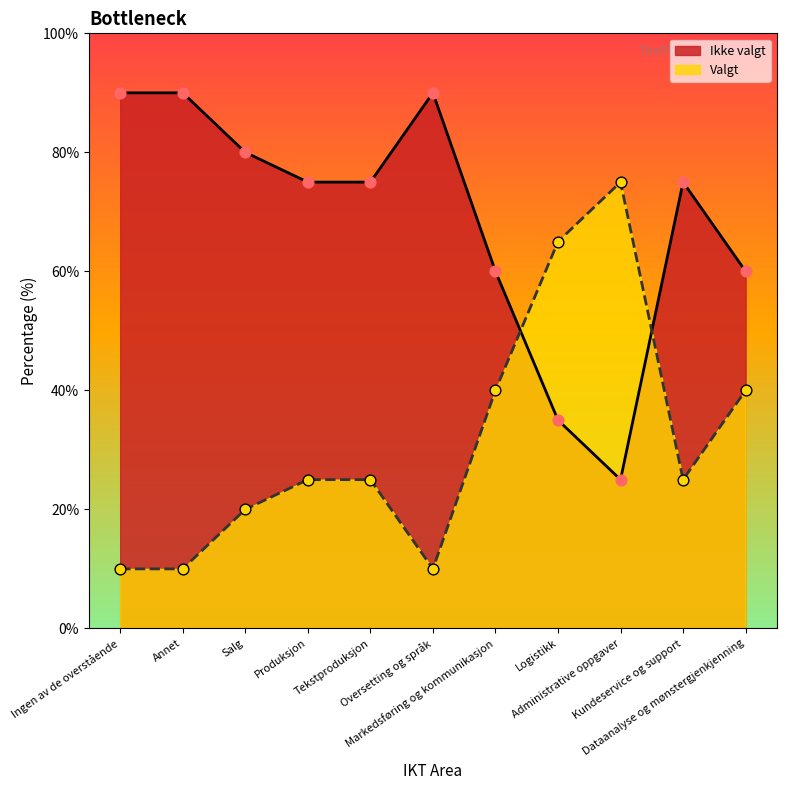

Which series contains the lowest Y value?

Ikke valgt